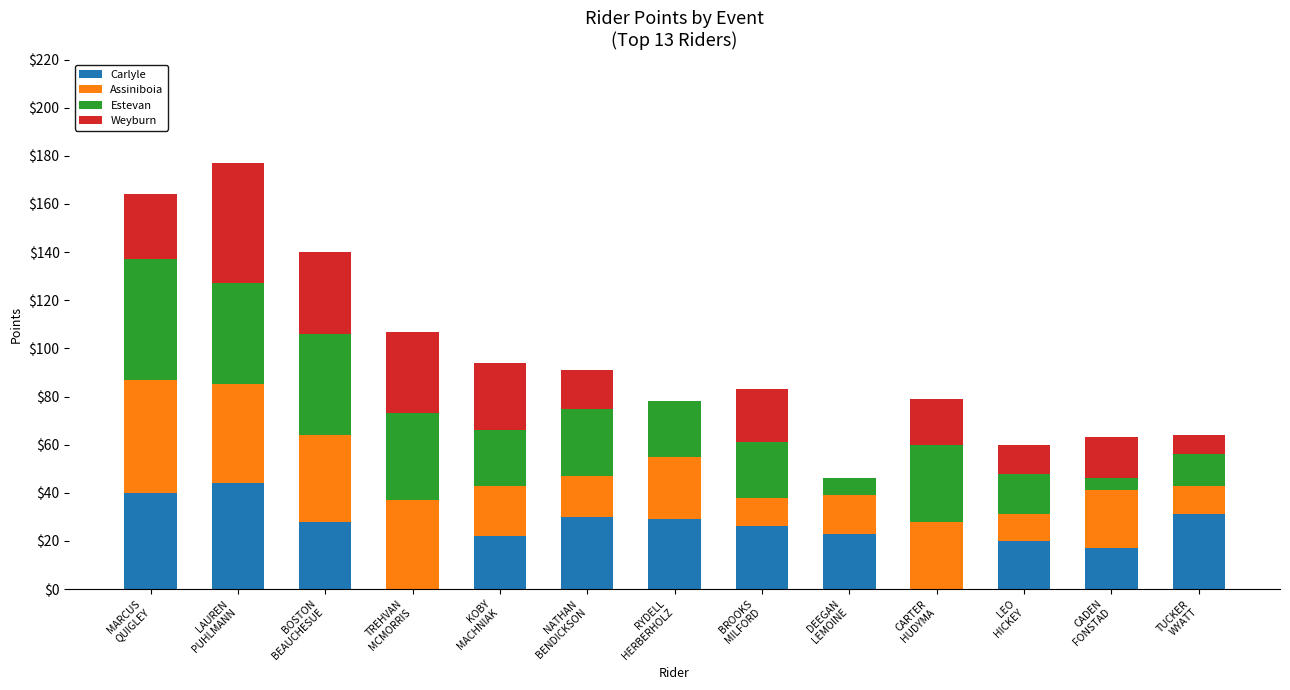

Which series has the largest total across all categories?

Estevan